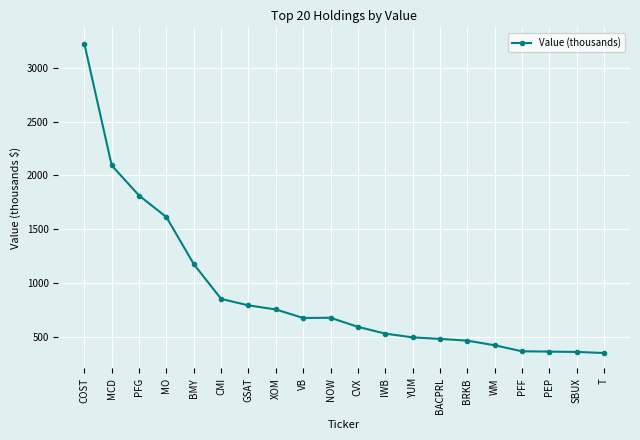

Which has a higher value, PFF or VB?

VB